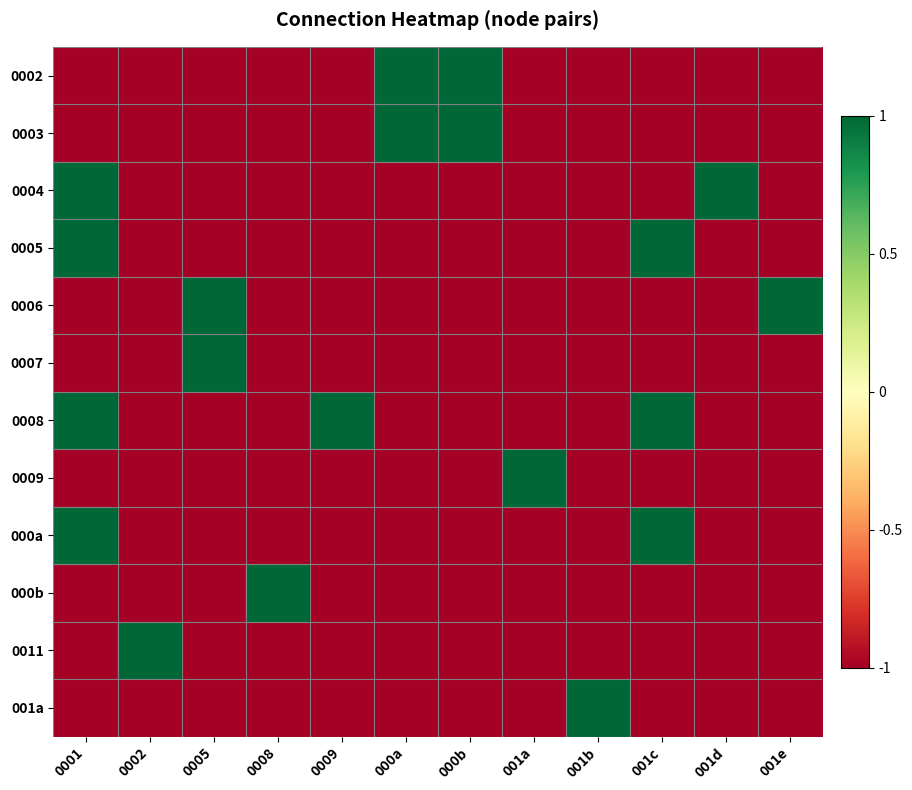

How many series are shown in this chart?

12